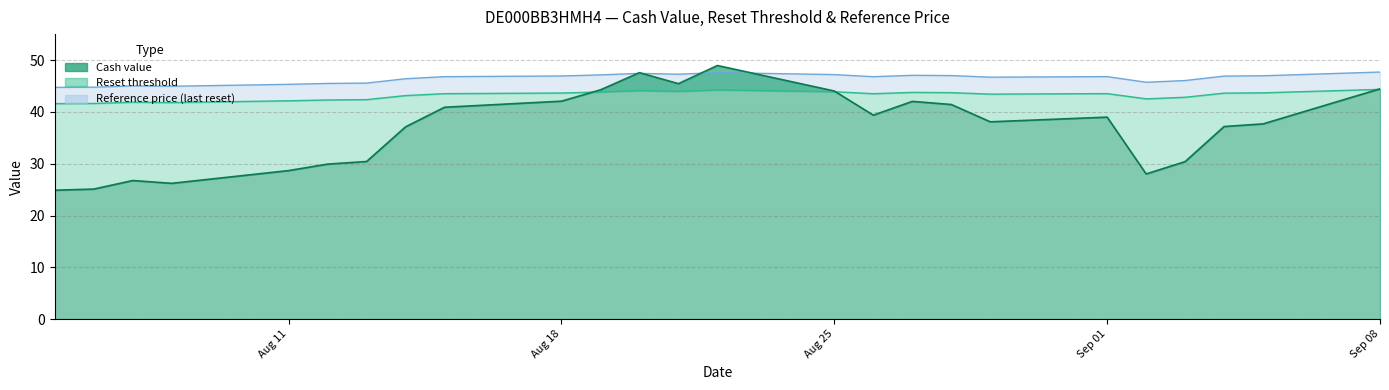

The Reset threshold series shows 43.8 at 2025-08-19. True or false?

True